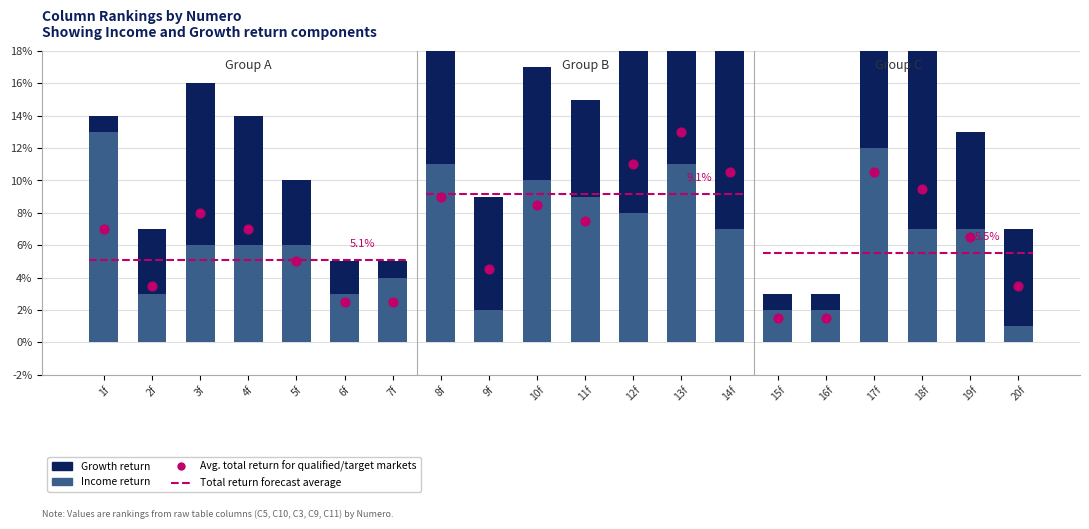

At how many categories does at least one series exceed 6?

13